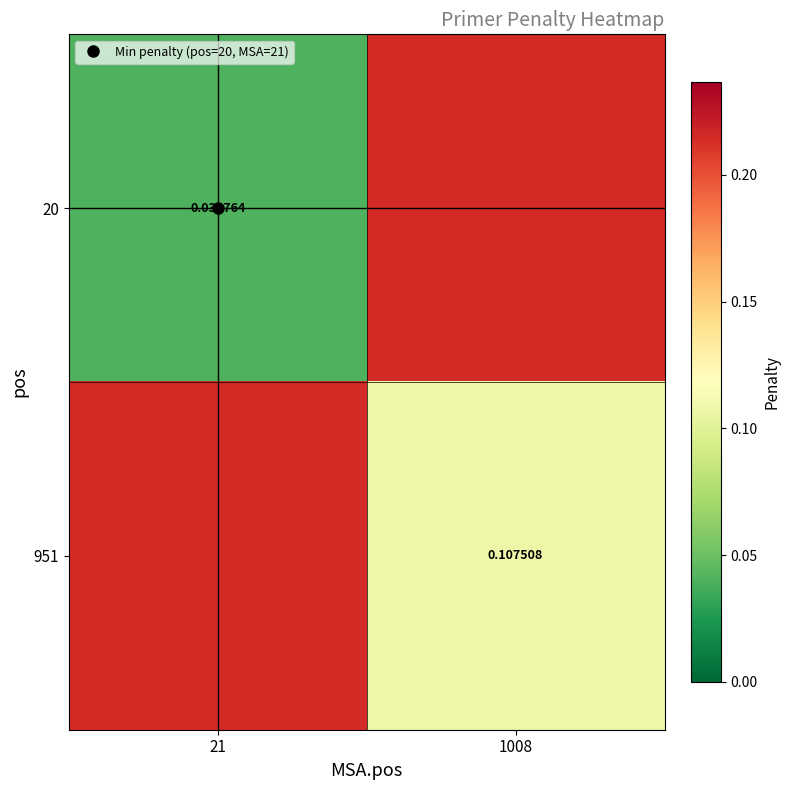

What is the difference between the maximum and minimum values in the 20 series?

0.2